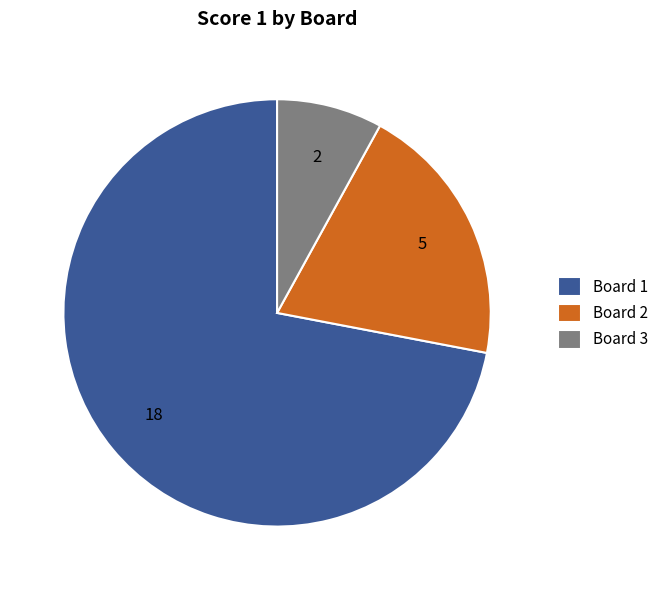

Is the sum of Board 1 and Board 2 greater than half?

Yes